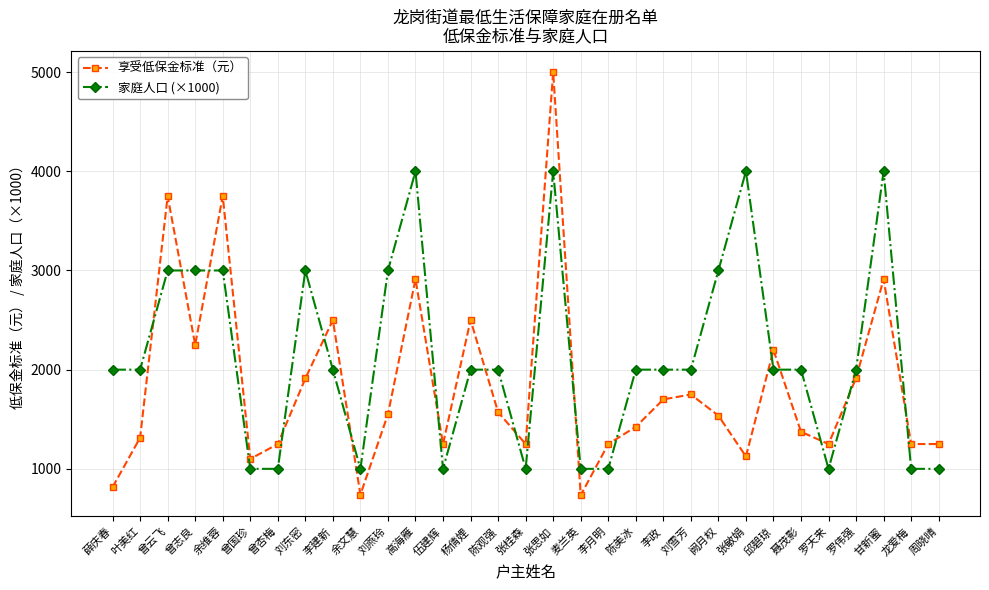

Which series ends up on top after the final intersection of 享受低保金标准（元） and 家庭人口 (×1000)?

享受低保金标准（元）